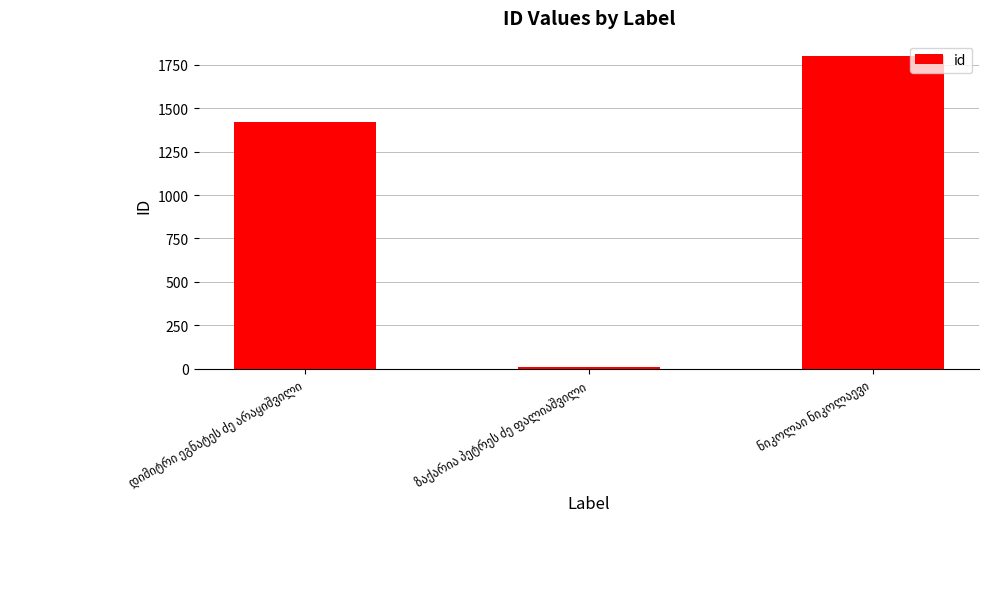

What is the greatest value displayed?

1798